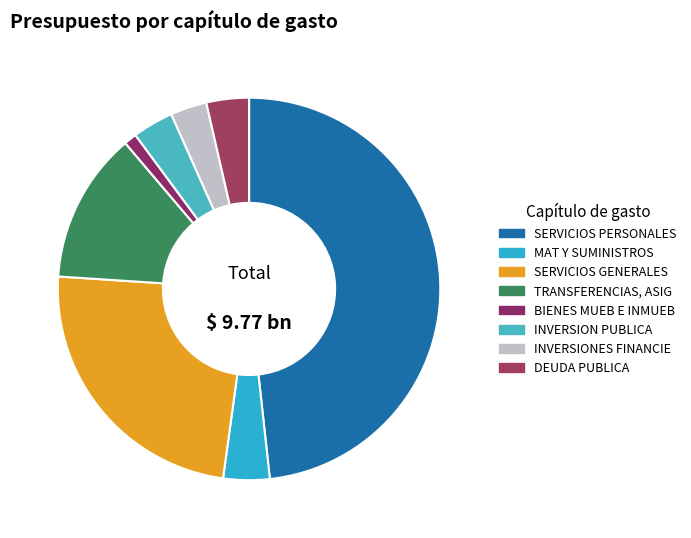

Which category has the smallest portion of the pie?

BIENES MUEB E INMUEB